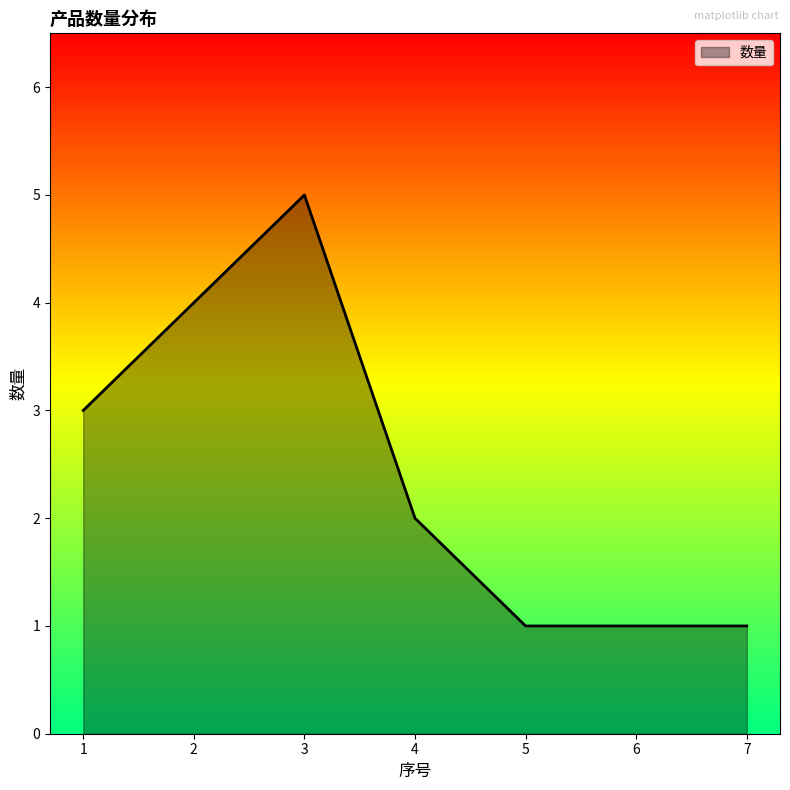

Is it true that the value at 1 is 5?

False